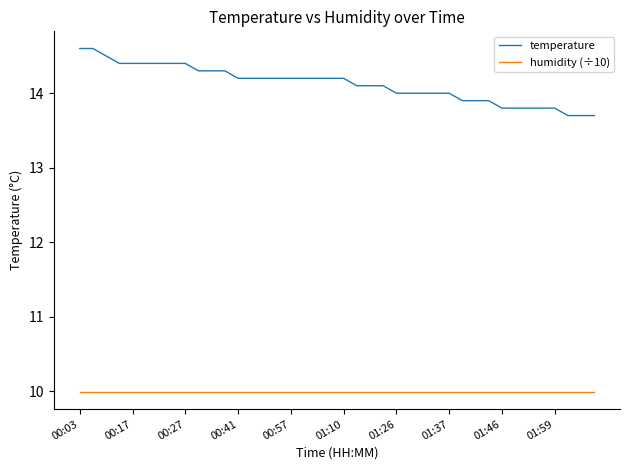

List the series in order of their overall mean, highest first.

temperature, humidity (÷10)